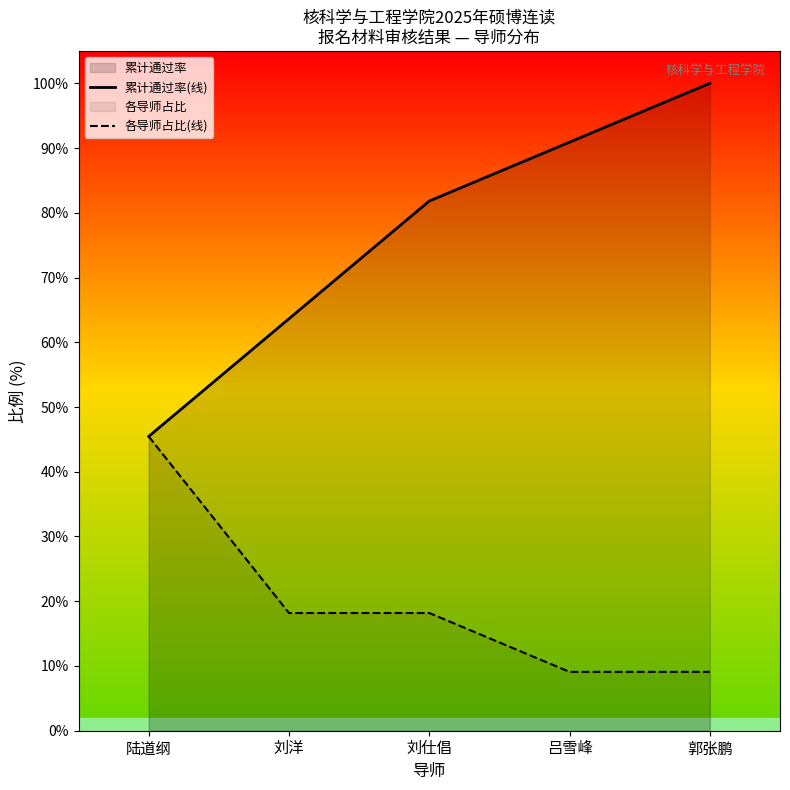

Reading left to right, transcribe all the data shown in this chart.

累计通过率(线): 陆道纲=45.5	刘洋=63.6	刘仕倡=81.8	吕雪峰=90.9	郭张鹏=100.0
各导师占比(线): 陆道纲=45.5	刘洋=18.2	刘仕倡=18.2	吕雪峰=9.1	郭张鹏=9.1